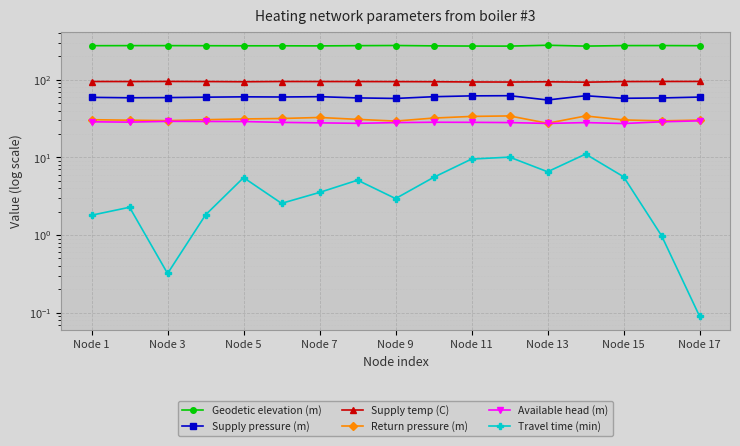

How many values in the Supply temp (C) series are below 94?

3